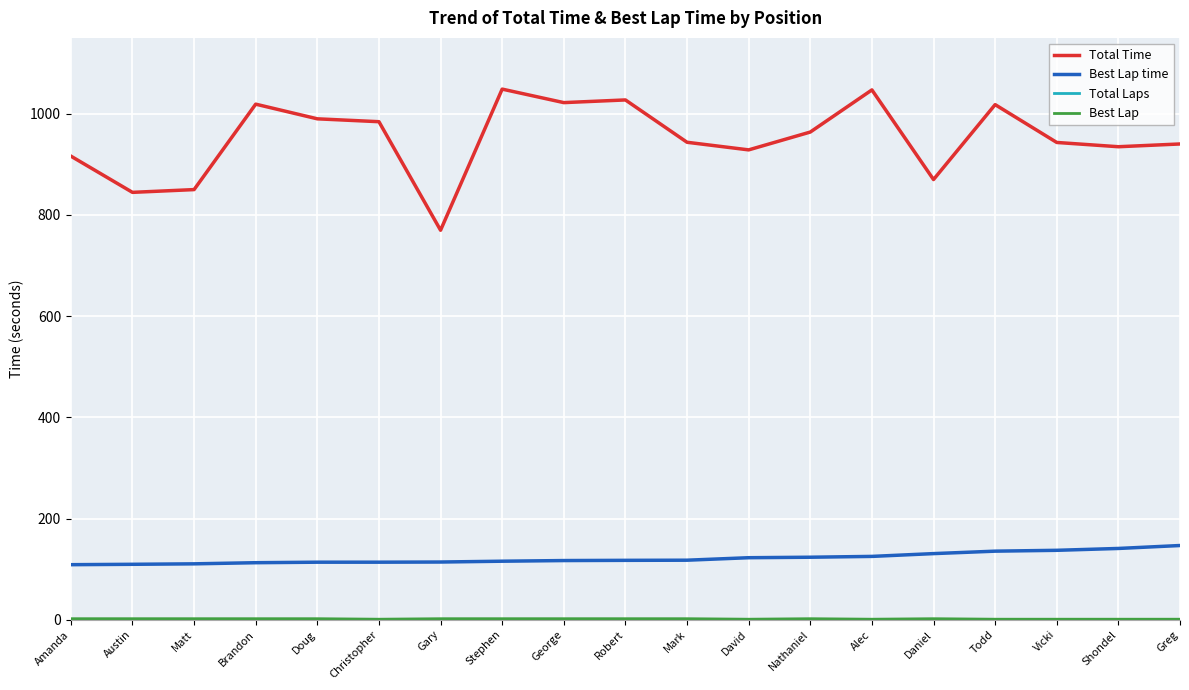

What is the minimum value for Total Time?

769.8